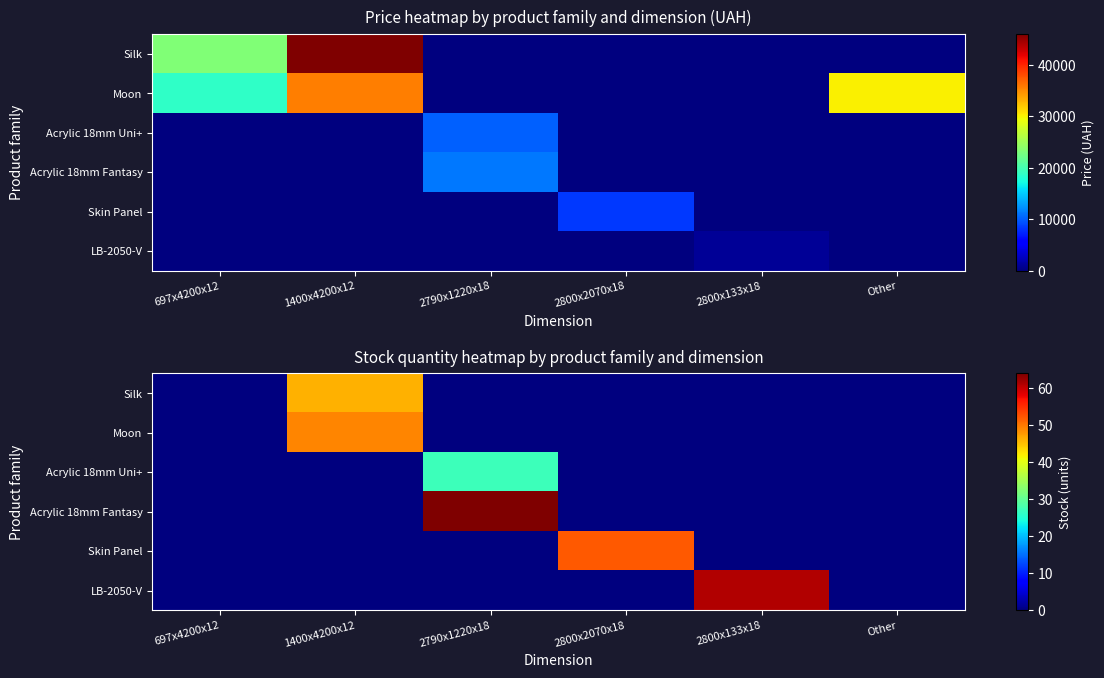

The value of Silk at 697x4200x12 is -30. True or false?

False